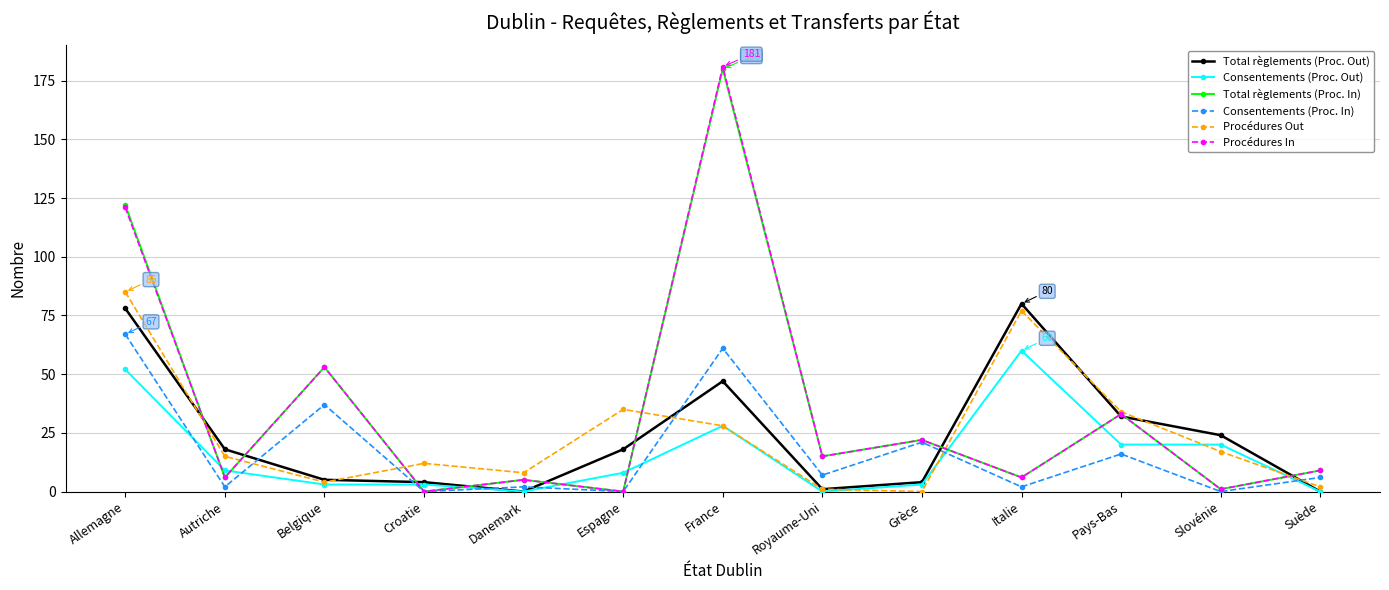

What position from the left is Danemark?

5